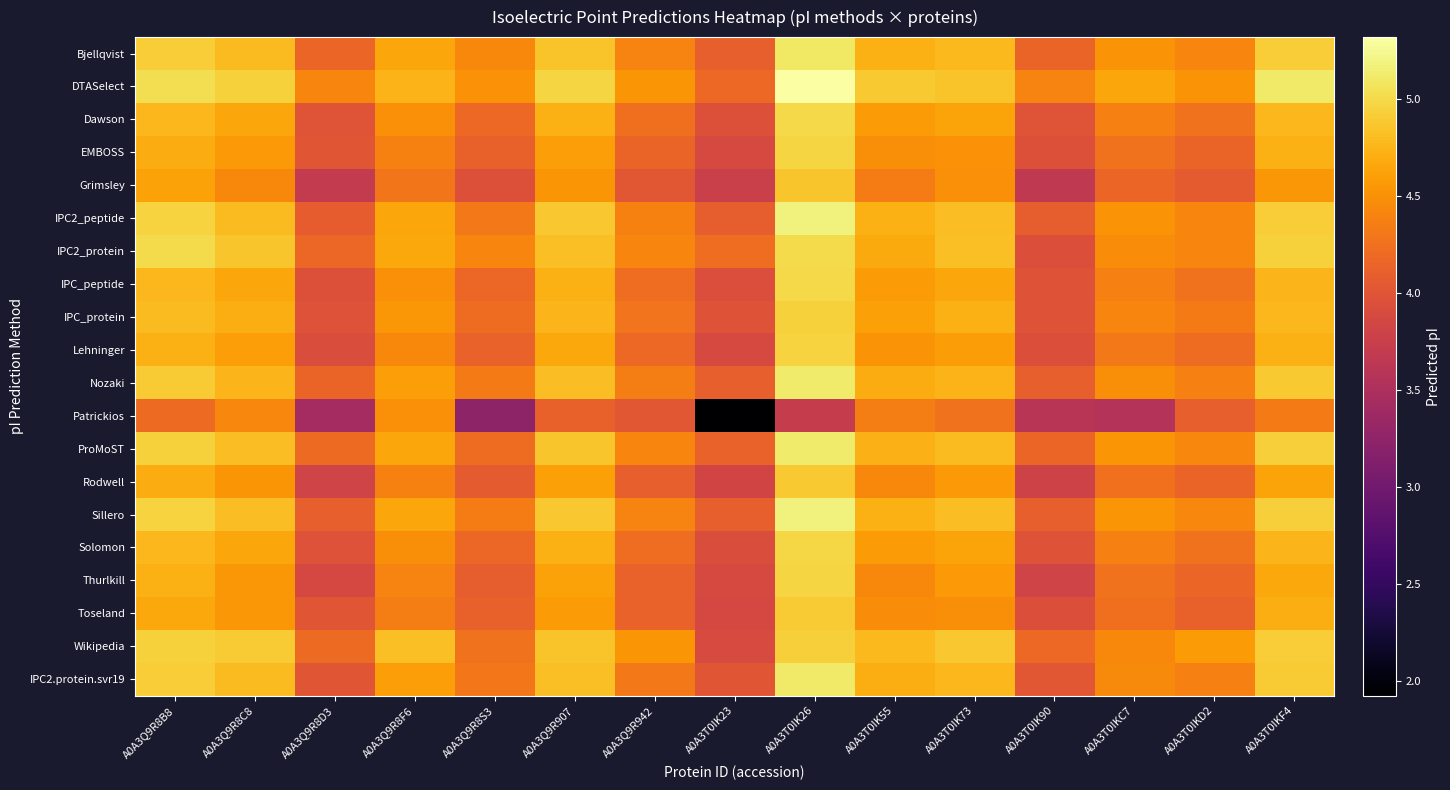

Reading right to left, what are all the values shown in this chart?

Bjellqvist: A0A3T0IKF4=4.9	A0A3T0IKD2=4.4	A0A3T0IKC7=4.5	A0A3T0IK90=4.2	A0A3T0IK73=4.8	A0A3T0IK55=4.7	A0A3T0IK26=5.1	A0A3T0IK23=4.1	A0A3Q9R942=4.4	A0A3Q9R907=4.9	A0A3Q9R8S3=4.4	A0A3Q9R8F6=4.6	A0A3Q9R8D3=4.2	A0A3Q9R8C8=4.8	A0A3Q9R8B8=4.9
DTASelect: A0A3T0IKF4=5.1	A0A3T0IKD2=4.5	A0A3T0IKC7=4.6	A0A3T0IK90=4.4	A0A3T0IK73=4.9	A0A3T0IK55=4.9	A0A3T0IK26=5.3	A0A3T0IK23=4.2	A0A3Q9R942=4.5	A0A3Q9R907=5.0	A0A3Q9R8S3=4.5	A0A3Q9R8F6=4.7	A0A3Q9R8D3=4.4	A0A3Q9R8C8=4.9	A0A3Q9R8B8=5.0
Dawson: A0A3T0IKF4=4.8	A0A3T0IKD2=4.3	A0A3T0IKC7=4.4	A0A3T0IK90=4.0	A0A3T0IK73=4.6	A0A3T0IK55=4.6	A0A3T0IK26=5.0	A0A3T0IK23=4.0	A0A3Q9R942=4.2	A0A3Q9R907=4.7	A0A3Q9R8S3=4.2	A0A3Q9R8F6=4.5	A0A3Q9R8D3=4.0	A0A3Q9R8C8=4.6	A0A3Q9R8B8=4.8
EMBOSS: A0A3T0IKF4=4.7	A0A3T0IKD2=4.2	A0A3T0IKC7=4.3	A0A3T0IK90=4.0	A0A3T0IK73=4.5	A0A3T0IK55=4.5	A0A3T0IK26=5.0	A0A3T0IK23=3.9	A0A3Q9R942=4.2	A0A3Q9R907=4.6	A0A3Q9R8S3=4.1	A0A3Q9R8F6=4.4	A0A3Q9R8D3=4.0	A0A3Q9R8C8=4.6	A0A3Q9R8B8=4.7
Grimsley: A0A3T0IKF4=4.5	A0A3T0IKD2=4.1	A0A3T0IKC7=4.2	A0A3T0IK90=3.7	A0A3T0IK73=4.5	A0A3T0IK55=4.3	A0A3T0IK26=4.9	A0A3T0IK23=3.8	A0A3Q9R942=4.0	A0A3Q9R907=4.5	A0A3Q9R8S3=4.0	A0A3Q9R8F6=4.3	A0A3Q9R8D3=3.7	A0A3Q9R8C8=4.4	A0A3Q9R8B8=4.6
IPC2_peptide: A0A3T0IKF4=4.9	A0A3T0IKD2=4.4	A0A3T0IKC7=4.5	A0A3T0IK90=4.1	A0A3T0IK73=4.8	A0A3T0IK55=4.7	A0A3T0IK26=5.2	A0A3T0IK23=4.1	A0A3Q9R942=4.4	A0A3Q9R907=4.9	A0A3Q9R8S3=4.3	A0A3Q9R8F6=4.6	A0A3Q9R8D3=4.1	A0A3Q9R8C8=4.8	A0A3Q9R8B8=5.0
IPC2_protein: A0A3T0IKF4=4.9	A0A3T0IKD2=4.4	A0A3T0IKC7=4.5	A0A3T0IK90=3.9	A0A3T0IK73=4.8	A0A3T0IK55=4.7	A0A3T0IK26=5.0	A0A3T0IK23=4.2	A0A3Q9R942=4.4	A0A3Q9R907=4.8	A0A3Q9R8S3=4.4	A0A3Q9R8F6=4.7	A0A3Q9R8D3=4.2	A0A3Q9R8C8=4.9	A0A3Q9R8B8=5.0
IPC_peptide: A0A3T0IKF4=4.8	A0A3T0IKD2=4.3	A0A3T0IKC7=4.4	A0A3T0IK90=4.0	A0A3T0IK73=4.6	A0A3T0IK55=4.6	A0A3T0IK26=5.0	A0A3T0IK23=3.9	A0A3Q9R942=4.2	A0A3Q9R907=4.7	A0A3Q9R8S3=4.2	A0A3Q9R8F6=4.5	A0A3Q9R8D3=4.0	A0A3Q9R8C8=4.6	A0A3Q9R8B8=4.8
IPC_protein: A0A3T0IKF4=4.8	A0A3T0IKD2=4.3	A0A3T0IKC7=4.4	A0A3T0IK90=4.0	A0A3T0IK73=4.7	A0A3T0IK55=4.6	A0A3T0IK26=4.9	A0A3T0IK23=4.0	A0A3Q9R942=4.3	A0A3Q9R907=4.8	A0A3Q9R8S3=4.2	A0A3Q9R8F6=4.5	A0A3Q9R8D3=4.0	A0A3Q9R8C8=4.7	A0A3Q9R8B8=4.8
Lehninger: A0A3T0IKF4=4.7	A0A3T0IKD2=4.2	A0A3T0IKC7=4.3	A0A3T0IK90=3.9	A0A3T0IK73=4.6	A0A3T0IK55=4.5	A0A3T0IK26=5.0	A0A3T0IK23=3.9	A0A3Q9R942=4.2	A0A3Q9R907=4.7	A0A3Q9R8S3=4.1	A0A3Q9R8F6=4.4	A0A3Q9R8D3=3.9	A0A3Q9R8C8=4.6	A0A3Q9R8B8=4.7
Nozaki: A0A3T0IKF4=4.9	A0A3T0IKD2=4.4	A0A3T0IKC7=4.5	A0A3T0IK90=4.1	A0A3T0IK73=4.7	A0A3T0IK55=4.7	A0A3T0IK26=5.1	A0A3T0IK23=4.1	A0A3Q9R942=4.4	A0A3Q9R907=4.8	A0A3Q9R8S3=4.3	A0A3Q9R8F6=4.6	A0A3Q9R8D3=4.2	A0A3Q9R8C8=4.8	A0A3Q9R8B8=4.9
Patrickios: A0A3T0IKF4=4.3	A0A3T0IKD2=4.1	A0A3T0IKC7=3.6	A0A3T0IK90=3.6	A0A3T0IK73=4.3	A0A3T0IK55=4.4	A0A3T0IK26=3.7	A0A3T0IK23=1.9	A0A3Q9R942=4.0	A0A3Q9R907=4.1	A0A3Q9R8S3=3.2	A0A3Q9R8F6=4.5	A0A3Q9R8D3=3.4	A0A3Q9R8C8=4.4	A0A3Q9R8B8=4.2
ProMoST: A0A3T0IKF4=4.9	A0A3T0IKD2=4.4	A0A3T0IKC7=4.5	A0A3T0IK90=4.2	A0A3T0IK73=4.8	A0A3T0IK55=4.7	A0A3T0IK26=5.1	A0A3T0IK23=4.1	A0A3Q9R942=4.4	A0A3Q9R907=4.9	A0A3Q9R8S3=4.2	A0A3Q9R8F6=4.6	A0A3Q9R8D3=4.2	A0A3Q9R8C8=4.8	A0A3Q9R8B8=4.9
Rodwell: A0A3T0IKF4=4.6	A0A3T0IKD2=4.2	A0A3T0IKC7=4.3	A0A3T0IK90=3.8	A0A3T0IK73=4.6	A0A3T0IK55=4.4	A0A3T0IK26=4.9	A0A3T0IK23=3.8	A0A3Q9R942=4.1	A0A3Q9R907=4.6	A0A3Q9R8S3=4.1	A0A3Q9R8F6=4.4	A0A3Q9R8D3=3.8	A0A3Q9R8C8=4.5	A0A3Q9R8B8=4.7
Sillero: A0A3T0IKF4=4.9	A0A3T0IKD2=4.4	A0A3T0IKC7=4.5	A0A3T0IK90=4.1	A0A3T0IK73=4.8	A0A3T0IK55=4.7	A0A3T0IK26=5.2	A0A3T0IK23=4.1	A0A3Q9R942=4.4	A0A3Q9R907=4.9	A0A3Q9R8S3=4.3	A0A3Q9R8F6=4.6	A0A3Q9R8D3=4.1	A0A3Q9R8C8=4.8	A0A3Q9R8B8=5.0
Solomon: A0A3T0IKF4=4.8	A0A3T0IKD2=4.3	A0A3T0IKC7=4.4	A0A3T0IK90=4.0	A0A3T0IK73=4.6	A0A3T0IK55=4.6	A0A3T0IK26=5.0	A0A3T0IK23=3.9	A0A3Q9R942=4.2	A0A3Q9R907=4.7	A0A3Q9R8S3=4.2	A0A3Q9R8F6=4.5	A0A3Q9R8D3=4.0	A0A3Q9R8C8=4.6	A0A3Q9R8B8=4.8
Thurlkill: A0A3T0IKF4=4.7	A0A3T0IKD2=4.2	A0A3T0IKC7=4.3	A0A3T0IK90=3.8	A0A3T0IK73=4.6	A0A3T0IK55=4.4	A0A3T0IK26=5.0	A0A3T0IK23=3.9	A0A3Q9R942=4.1	A0A3Q9R907=4.6	A0A3Q9R8S3=4.1	A0A3Q9R8F6=4.4	A0A3Q9R8D3=3.9	A0A3Q9R8C8=4.5	A0A3Q9R8B8=4.7
Toseland: A0A3T0IKF4=4.7	A0A3T0IKD2=4.1	A0A3T0IKC7=4.2	A0A3T0IK90=3.9	A0A3T0IK73=4.5	A0A3T0IK55=4.5	A0A3T0IK26=4.9	A0A3T0IK23=3.9	A0A3Q9R942=4.1	A0A3Q9R907=4.6	A0A3Q9R8S3=4.1	A0A3Q9R8F6=4.4	A0A3Q9R8D3=4.0	A0A3Q9R8C8=4.5	A0A3Q9R8B8=4.7
Wikipedia: A0A3T0IKF4=4.9	A0A3T0IKD2=4.6	A0A3T0IKC7=4.4	A0A3T0IK90=4.2	A0A3T0IK73=4.9	A0A3T0IK55=4.8	A0A3T0IK26=4.9	A0A3T0IK23=3.9	A0A3Q9R942=4.5	A0A3Q9R907=4.8	A0A3Q9R8S3=4.3	A0A3Q9R8F6=4.8	A0A3Q9R8D3=4.2	A0A3Q9R8C8=4.9	A0A3Q9R8B8=4.9
IPC2.protein.svr19: A0A3T0IKF4=4.9	A0A3T0IKD2=4.4	A0A3T0IKC7=4.5	A0A3T0IK90=4.0	A0A3T0IK73=4.8	A0A3T0IK55=4.7	A0A3T0IK26=5.1	A0A3T0IK23=4.0	A0A3Q9R942=4.3	A0A3Q9R907=4.8	A0A3Q9R8S3=4.3	A0A3Q9R8F6=4.6	A0A3Q9R8D3=4.0	A0A3Q9R8C8=4.8	A0A3Q9R8B8=4.9